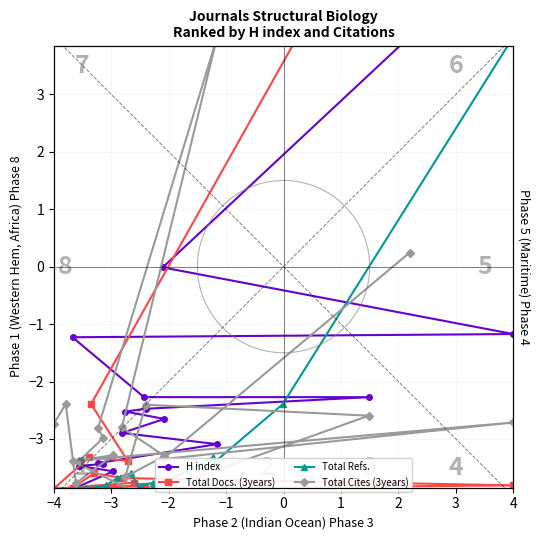

How many values in Total Cites (3years) are above zero?

2